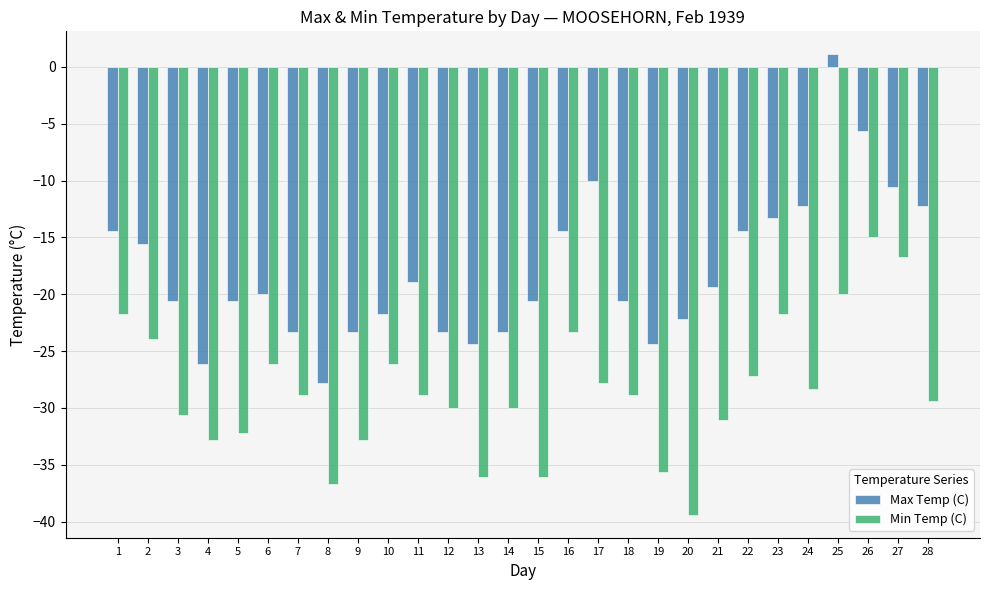

Reading right to left, transcribe all the data shown in this chart.

Max Temp (C): -12.2	-10.6	-5.6	1.1	-12.2	-13.3	-14.4	-19.4	-22.2	-24.4	-20.6	-10.0	-14.4	-20.6	-23.3	-24.4	-23.3	-18.9	-21.7	-23.3	-27.8	-23.3	-20.0	-20.6	-26.1	-20.6	-15.6	-14.4
Min Temp (C): -29.4	-16.7	-15.0	-20.0	-28.3	-21.7	-27.2	-31.1	-39.4	-35.6	-28.9	-27.8	-23.3	-36.1	-30.0	-36.1	-30.0	-28.9	-26.1	-32.8	-36.7	-28.9	-26.1	-32.2	-32.8	-30.6	-23.9	-21.7